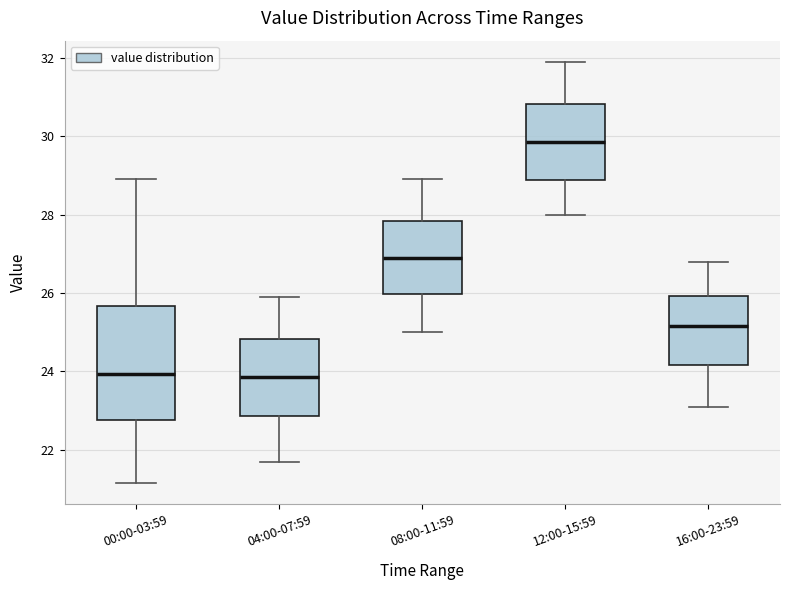

Reading left to right, transcribe this box plot: for each box, give where its median line is, the range the box spans, and where its two whiskers end, as read against the y-axis. The values are not printed on the chart, so give them approximately, as read against the axis.

00:00-03:59: median 24.0, box 22.8 to 25.6, whiskers 21.2 to 29.0
04:00-07:59: median 23.8, box 22.8 to 24.8, whiskers 21.8 to 26.0
08:00-11:59: median 27.0, box 26.0 to 27.8, whiskers 25.0 to 29.0
12:00-15:59: median 29.8, box 28.8 to 30.8, whiskers 28.0 to 32.0
16:00-23:59: median 25.2, box 24.2 to 26.0, whiskers 23.2 to 26.8